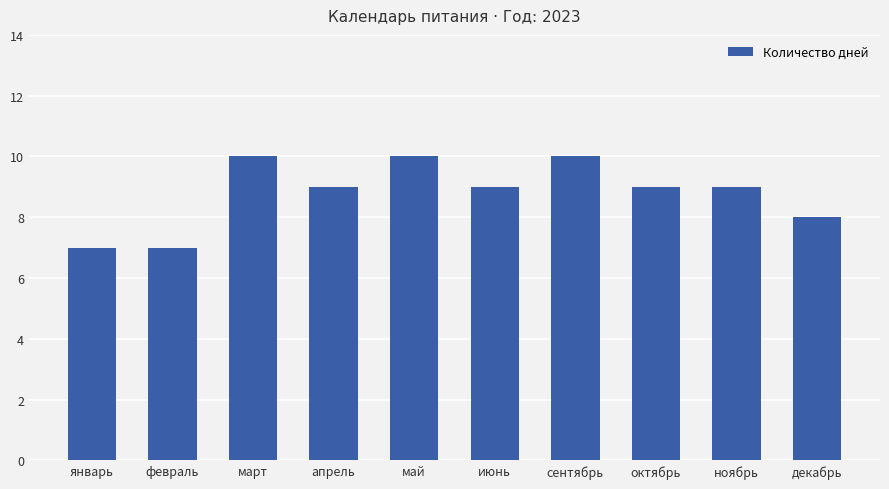

What is the minimum value shown in the chart?

7